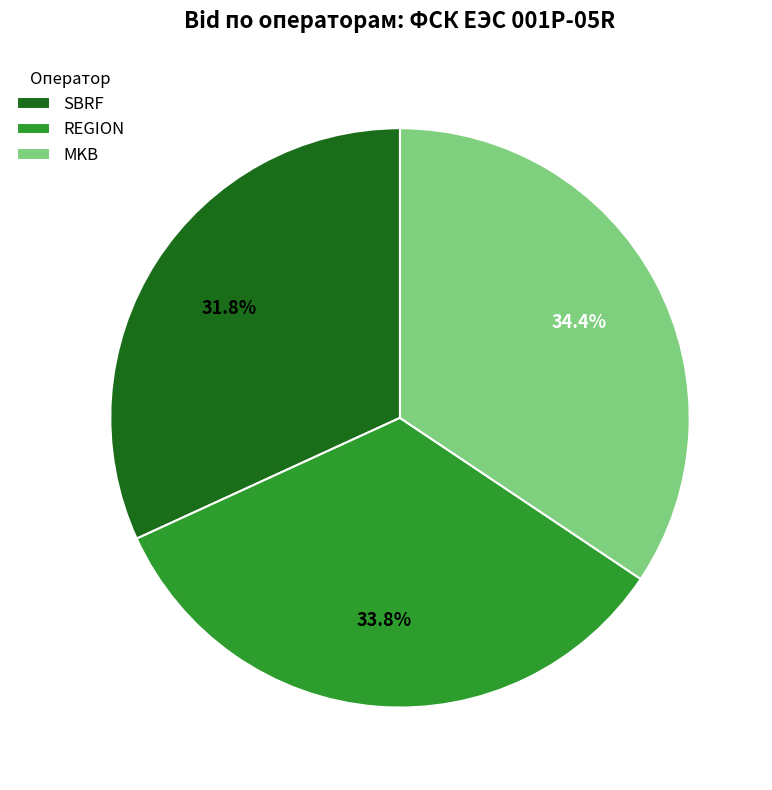

To the nearest percent, what is the difference between the REGION and SBRF slice percentages?

2%